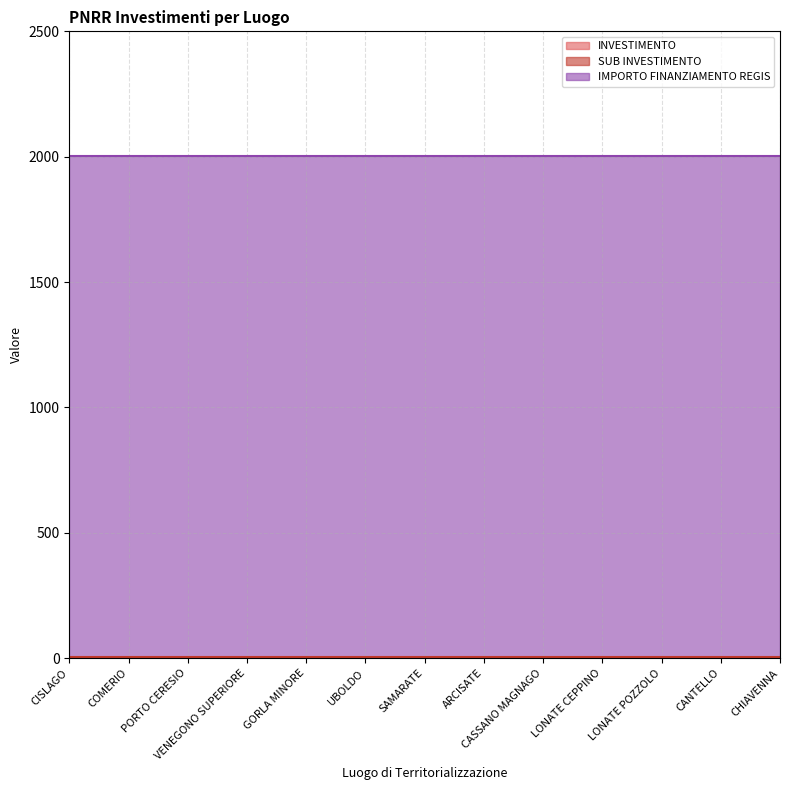

Which series has the widest spread of values?

INVESTIMENTO